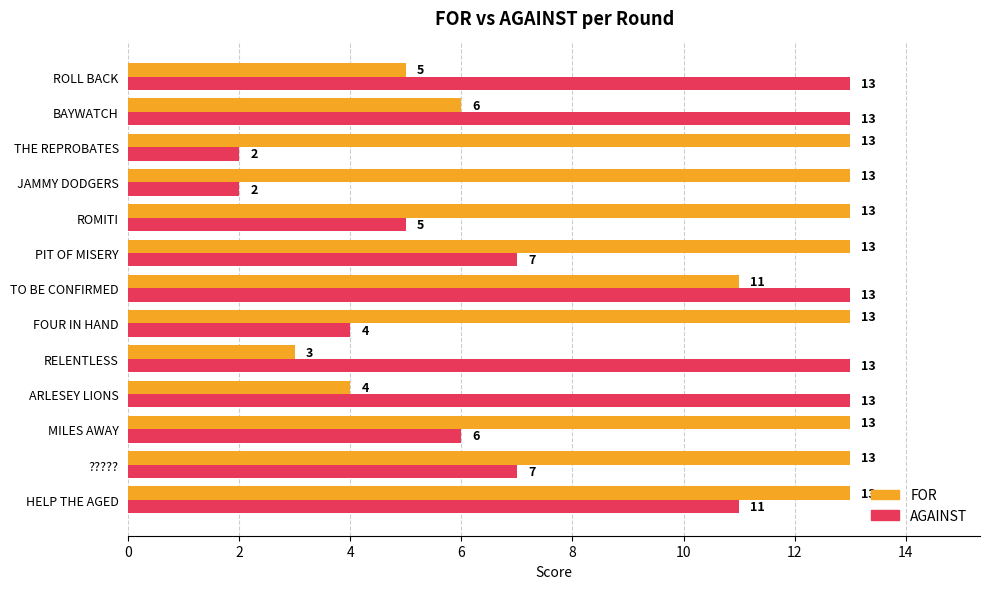

Where is FOR nearest to the value 8?

BAYWATCH